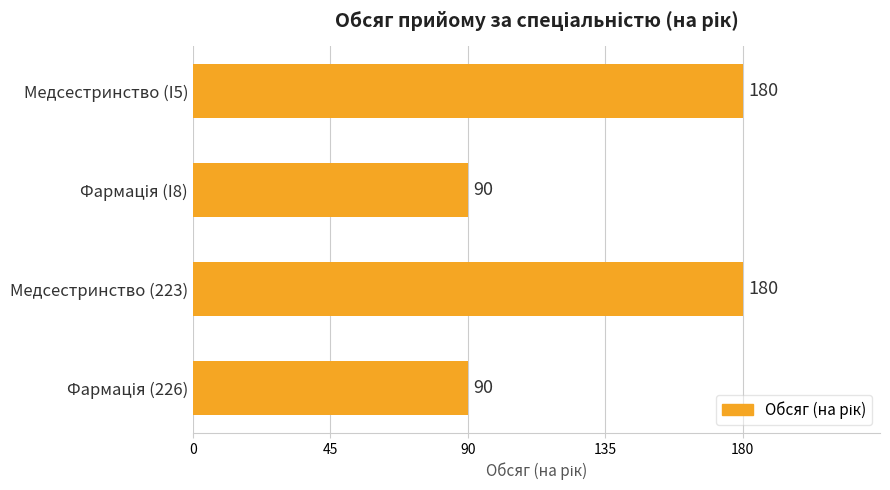

Reading top to bottom, transcribe all the data shown in this chart.

180	90	180	90